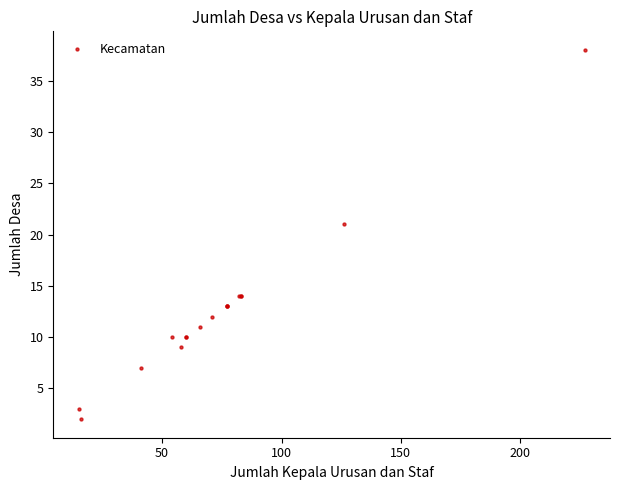

What Y value in the scatter plot is closest to 20?

21